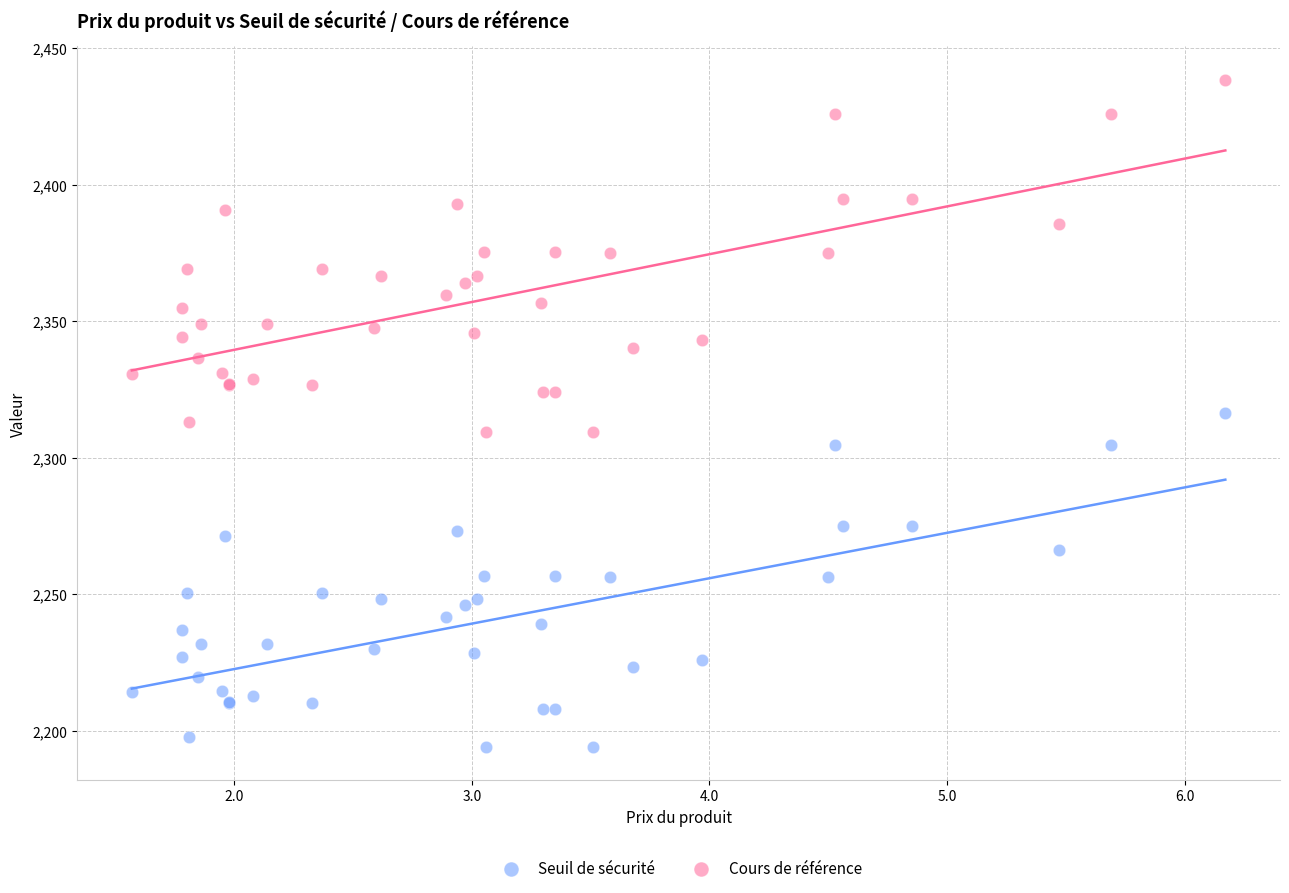

Which series has the largest Y range (max minus min)?

Cours de référence